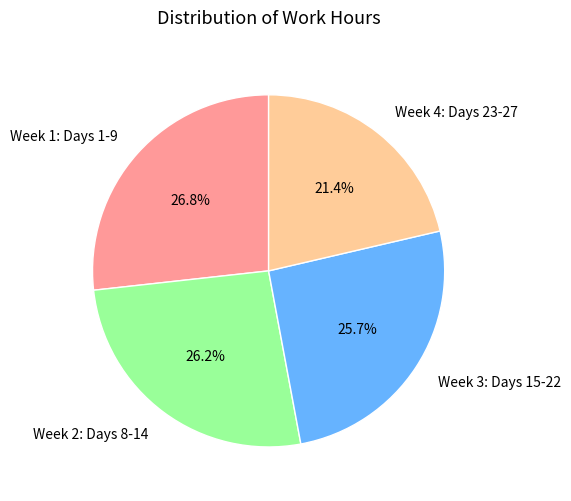

Does any single category account for the majority?

No